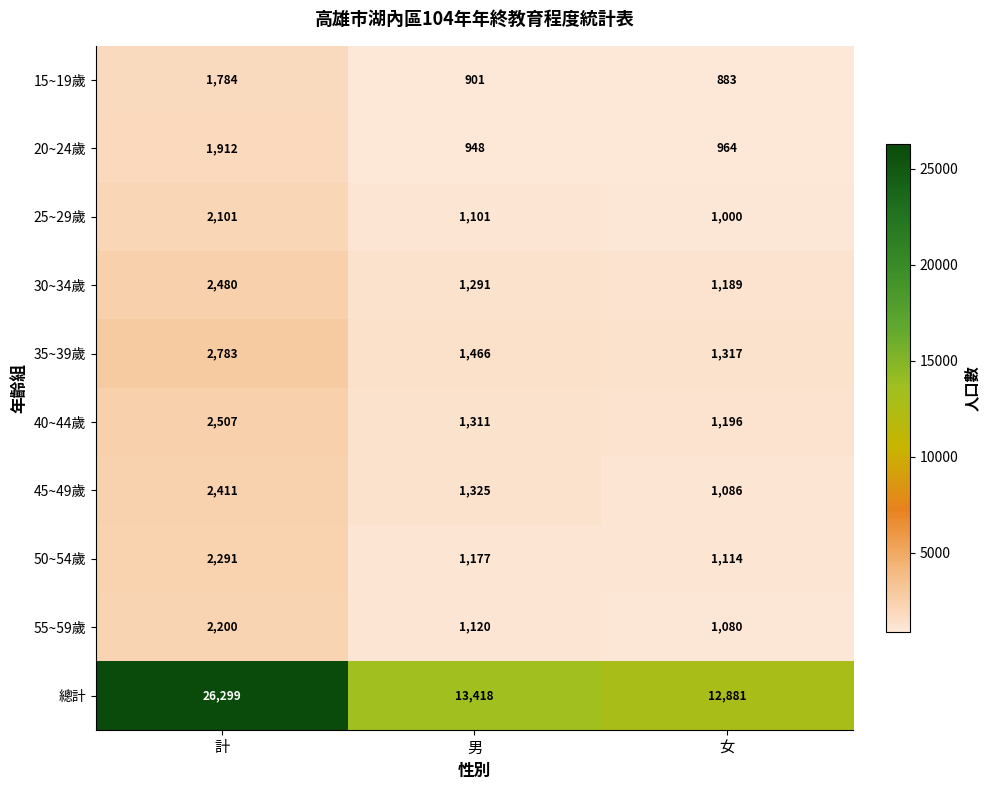

The 總計 series shows 26299 at 計. True or false?

True